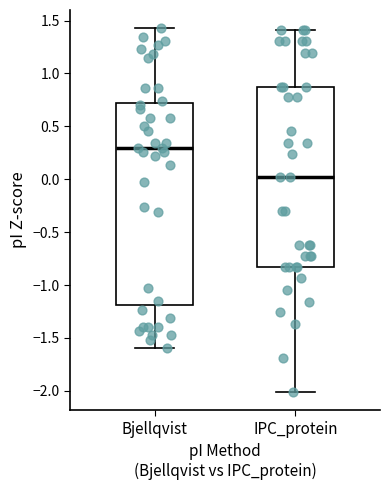

Where does the median line of the box for IPC_protein sit on the y-axis? The values are not printed on the chart, so give them approximately, as read against the axis.

0.00